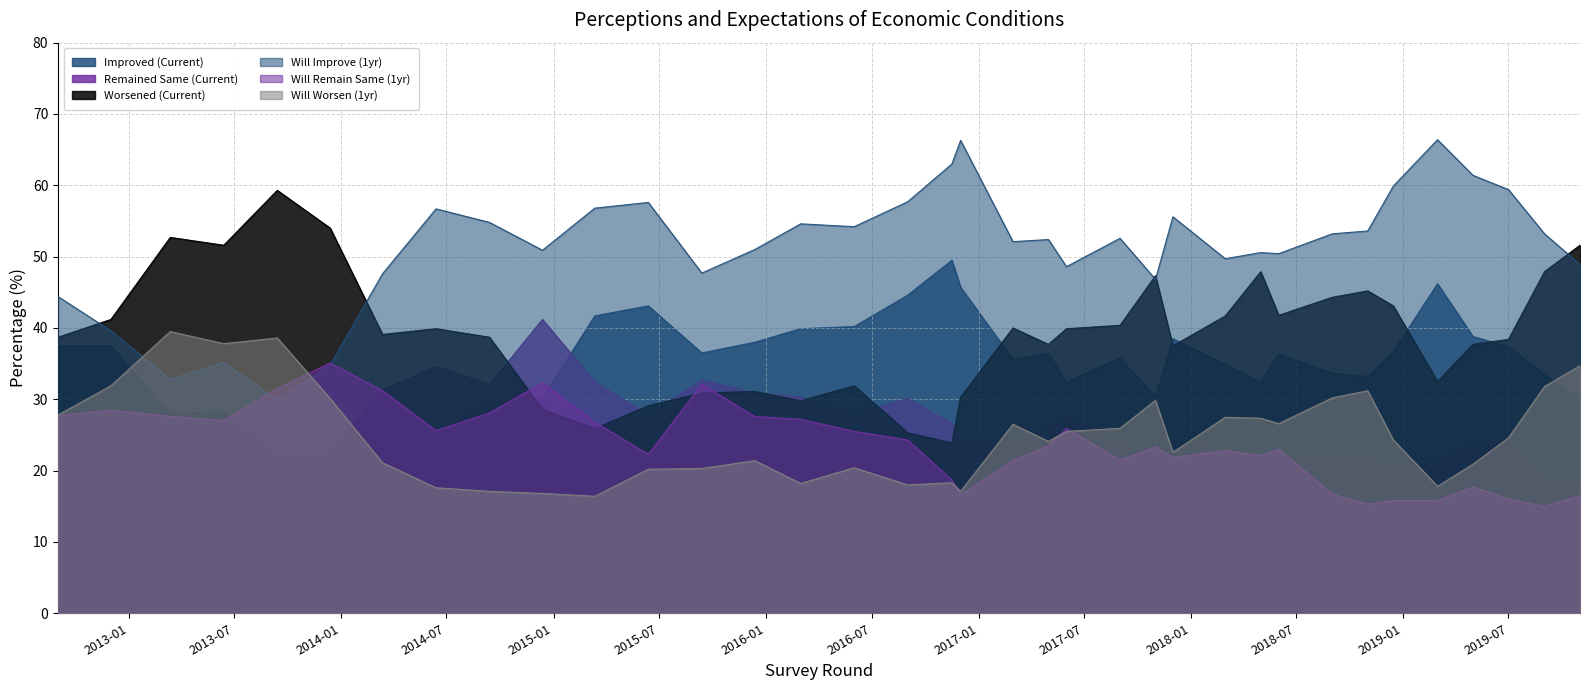

What is the sum of the Worsened (Current) values at 2013-06-13 and 2016-11-16?

75.5